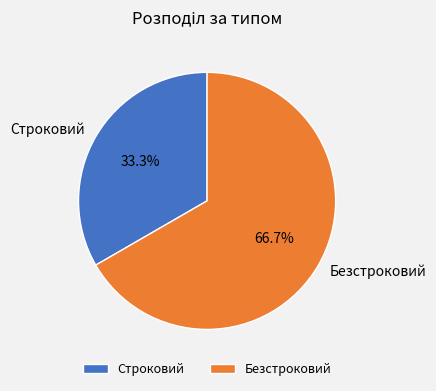

To the nearest percent, what portion does Строковий represent?

33%